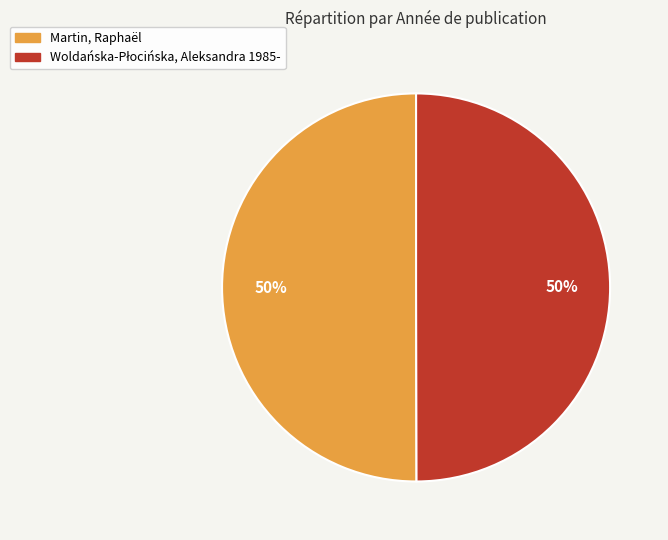

True or false: Martin, Raphaël accounts for 55% of the total.

False